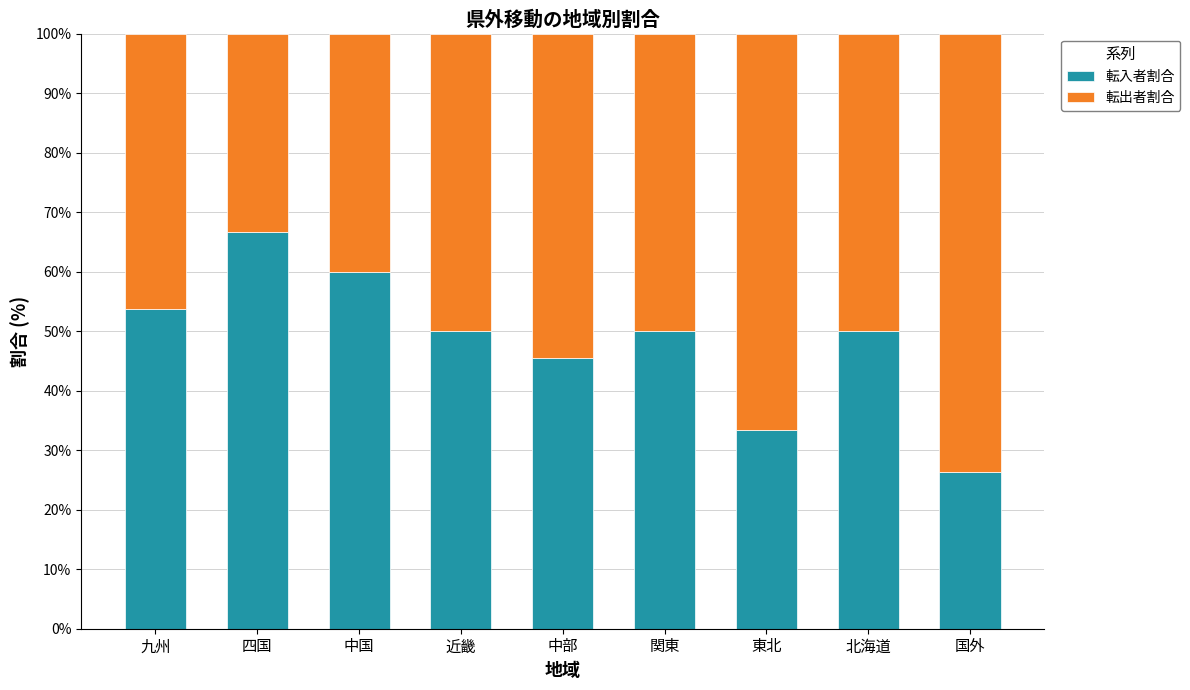

What is the difference between the 転入者割合 values at 近畿 and 中部?

4.5